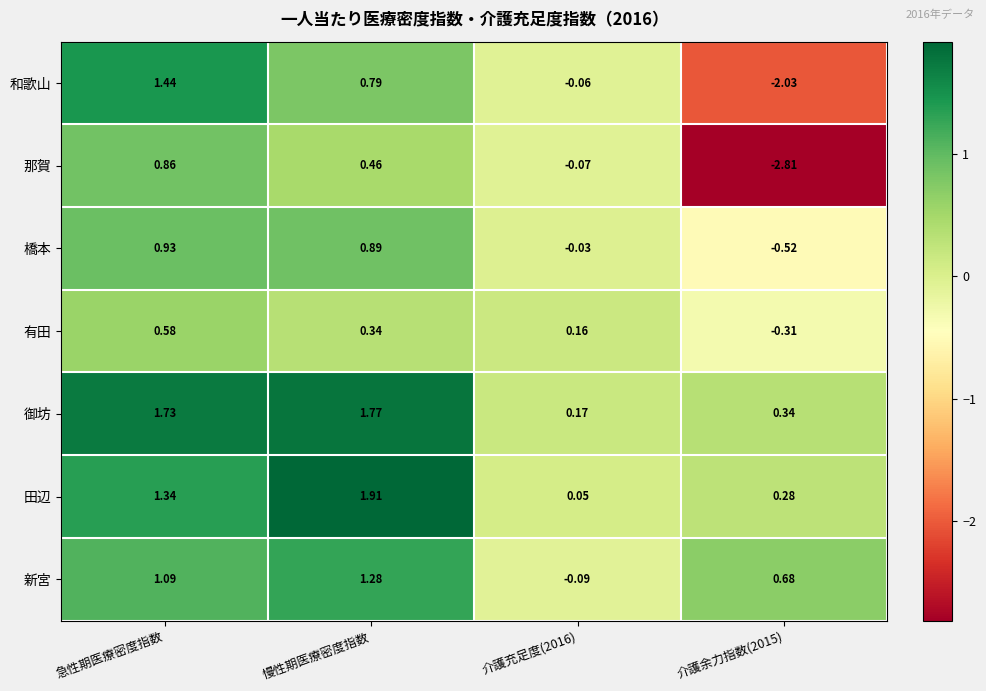

At which label does 御坊 first exceed 1?

急性期医療密度指数